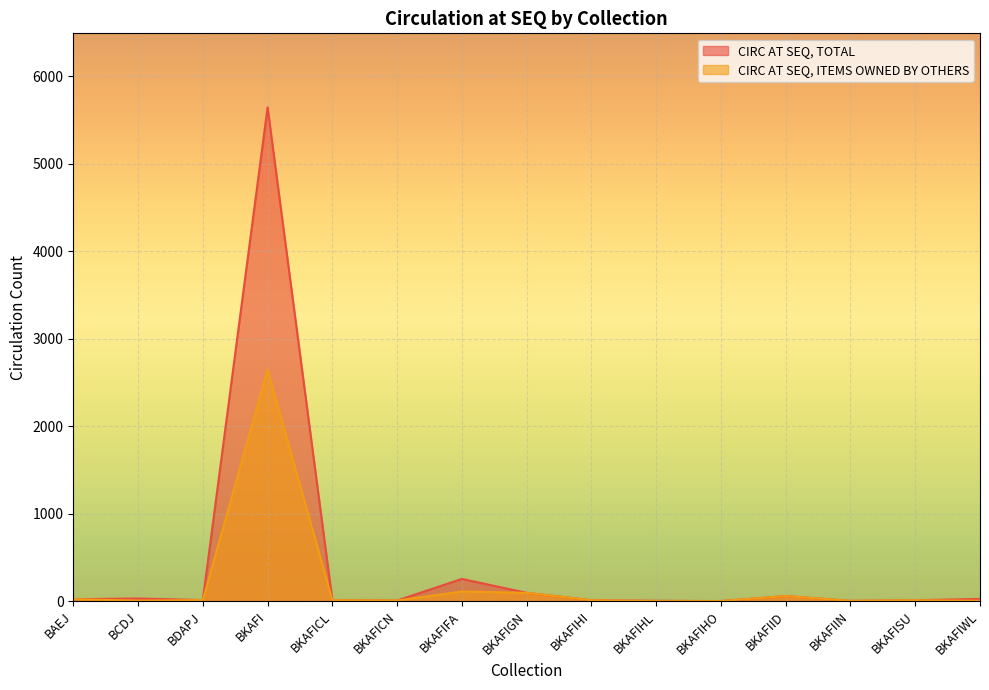

True or false: CIRC AT SEQ, ITEMS OWNED BY OTHERS and CIRC AT SEQ, TOTAL cross at least once.

False